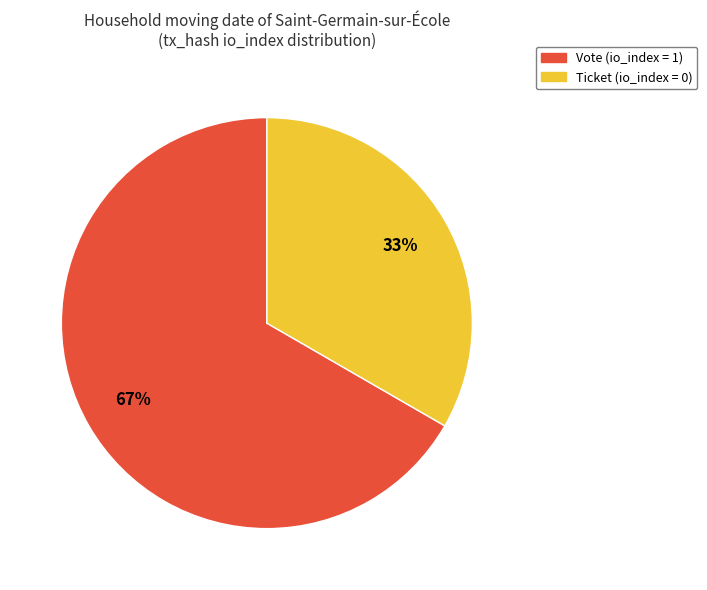

Does any single category account for the majority?

Yes